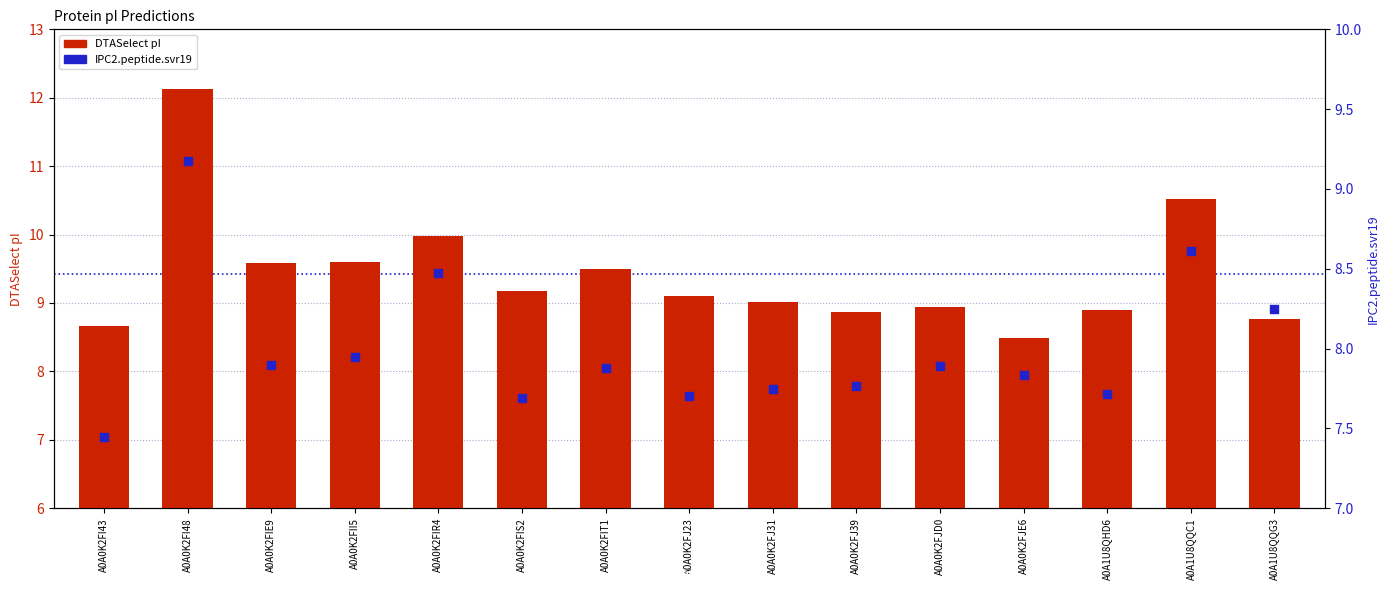

At how many categories does at least one series exceed 2?

15